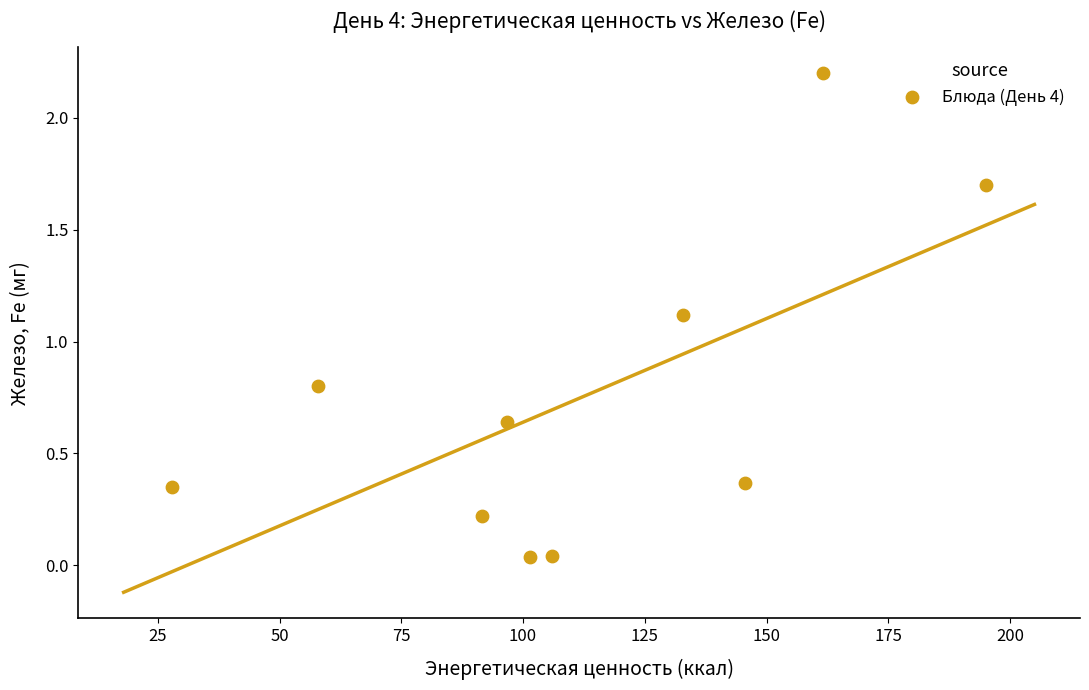

What is the average X value?

111.7